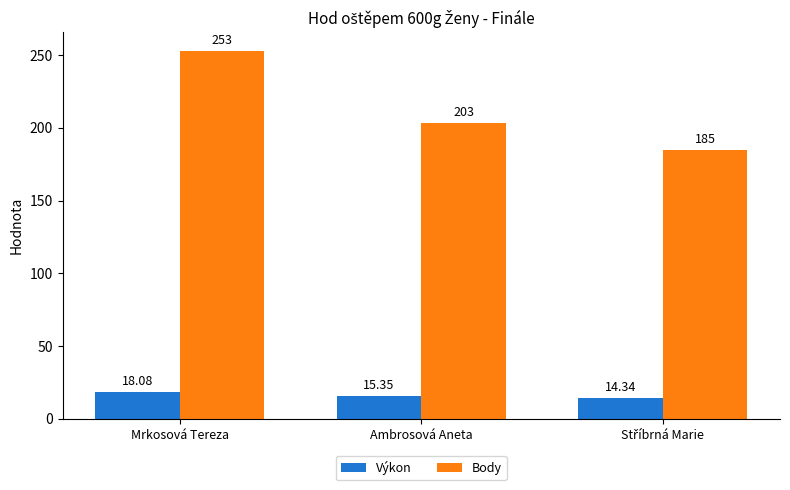

At which label does Výkon first exceed 15?

Mrkosová Tereza